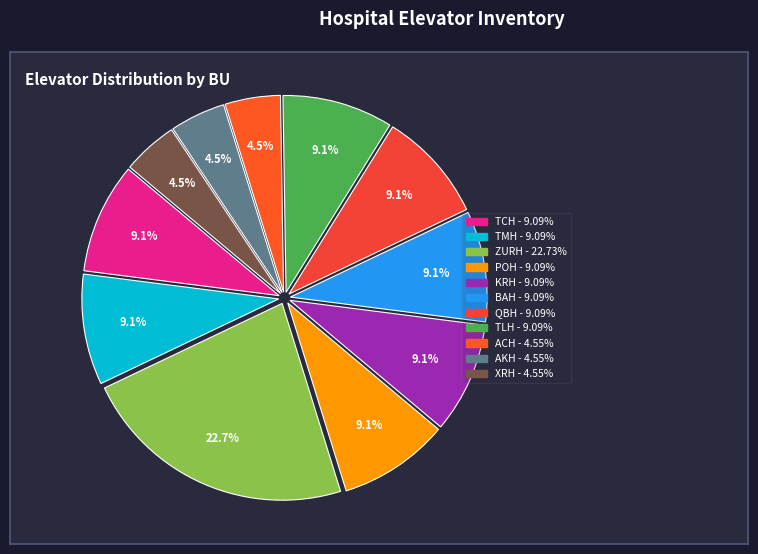

Is the sum of ACH and TCH greater than half?

No